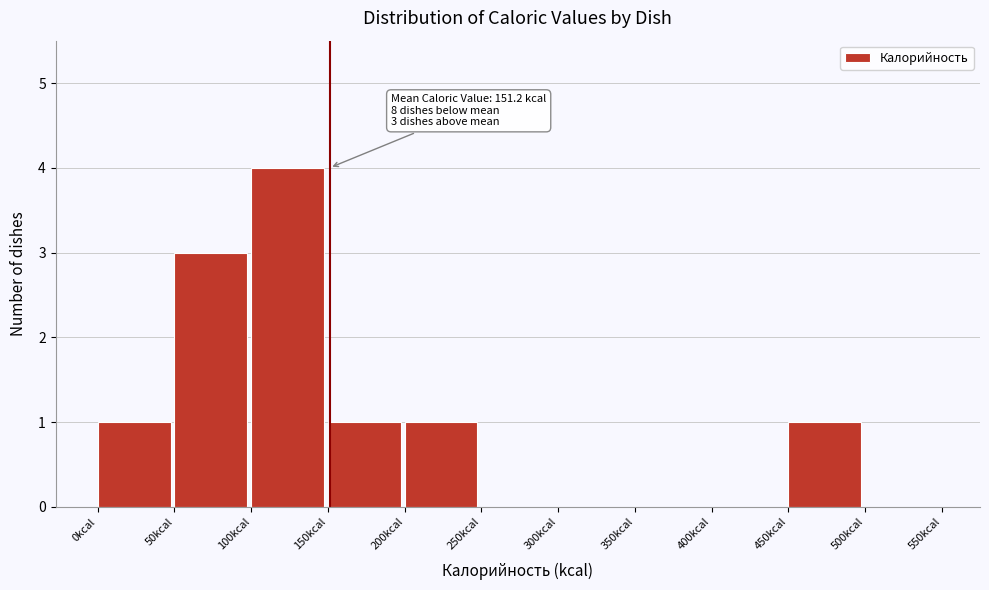

Over which range of the x-axis is the bar tallest?

100 to 150